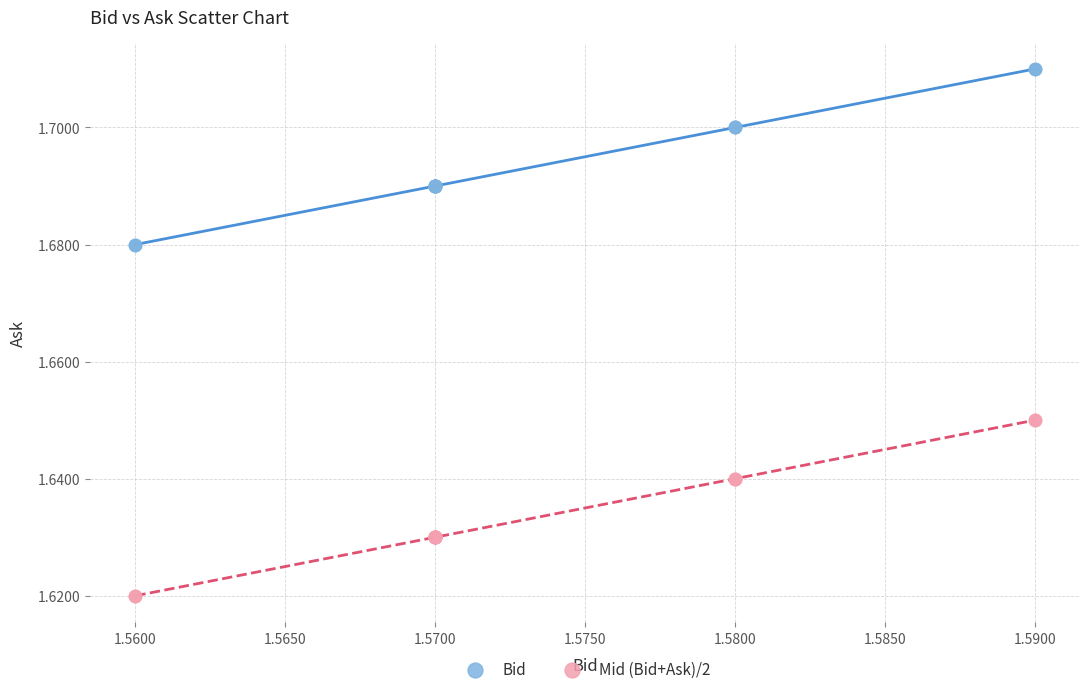

Which series reaches the minimum Y coordinate?

Mid (Bid+Ask)/2